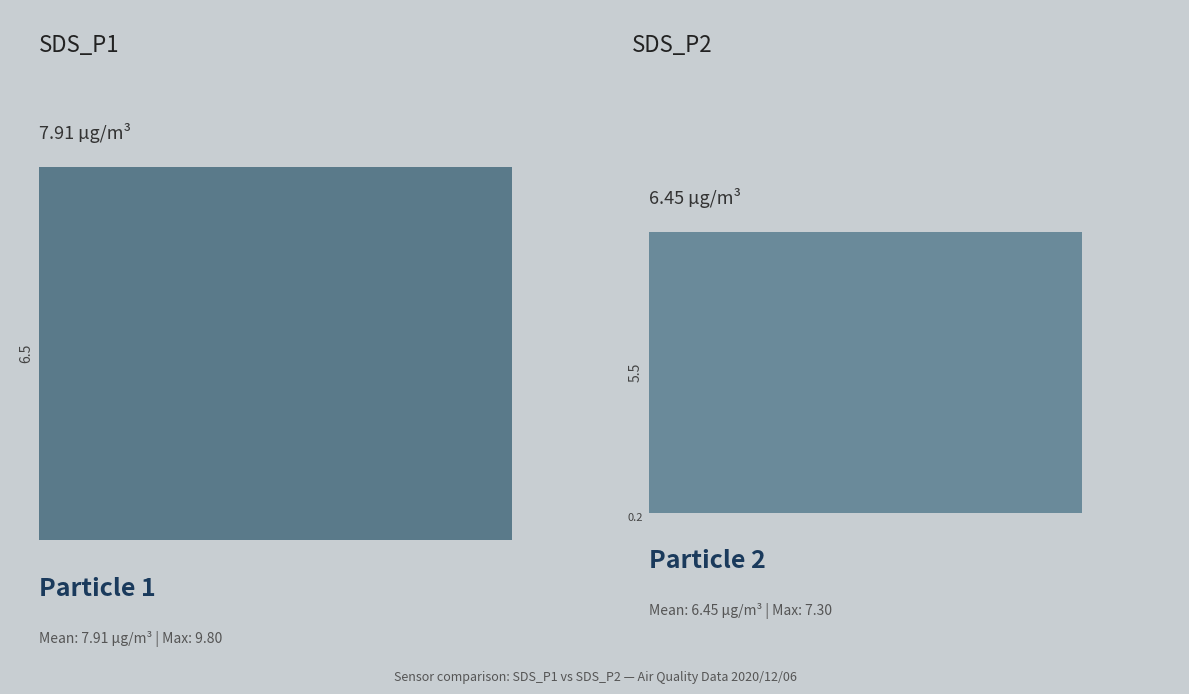

What is the average value of the SDS_P1 series?

7.9